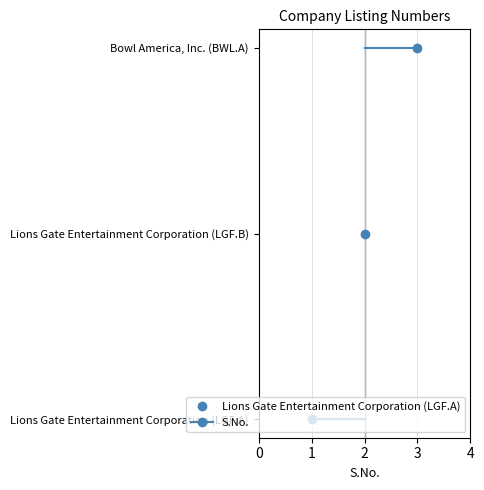

How many values are below 2?

1